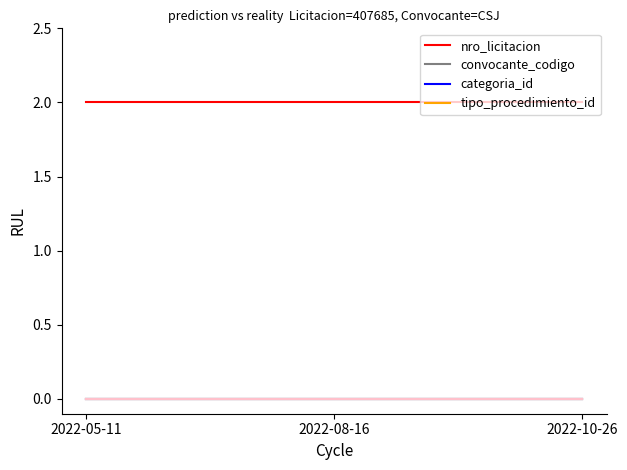

What is the sum of the nro_licitacion values at 2022-10-26 and 2022-05-11?

4.0